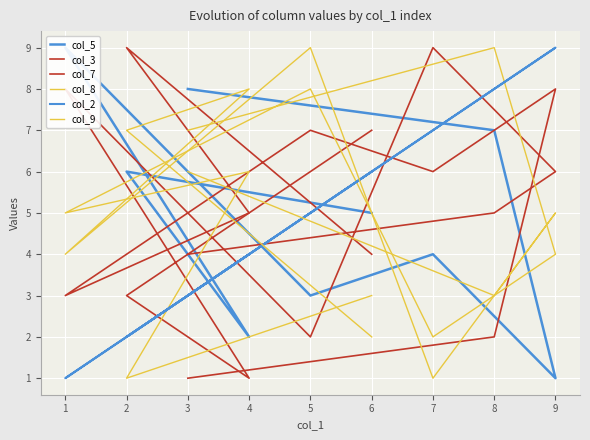

What is the sum of all col_9 values?

45